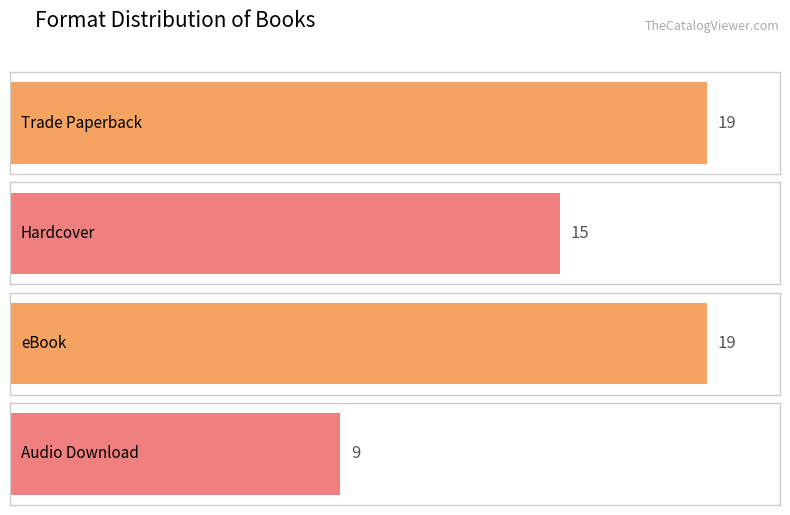

What is the label of the 1st bar from the left?

Trade Paperback